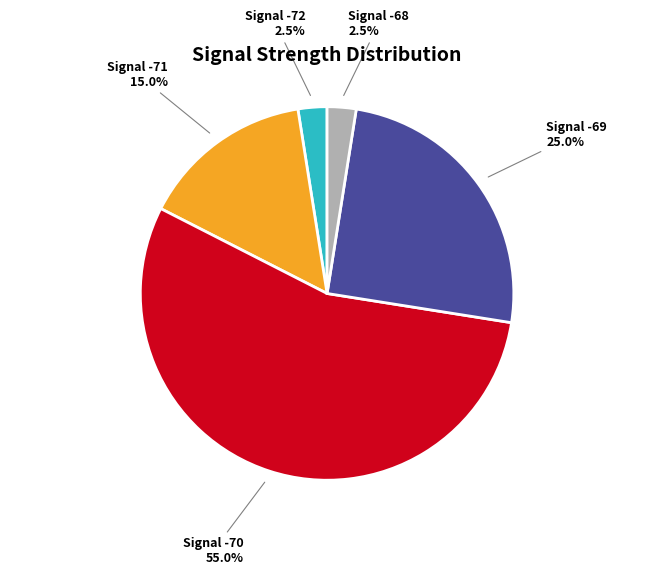

Which category has the biggest portion of the pie?

Signal -70 55.0%